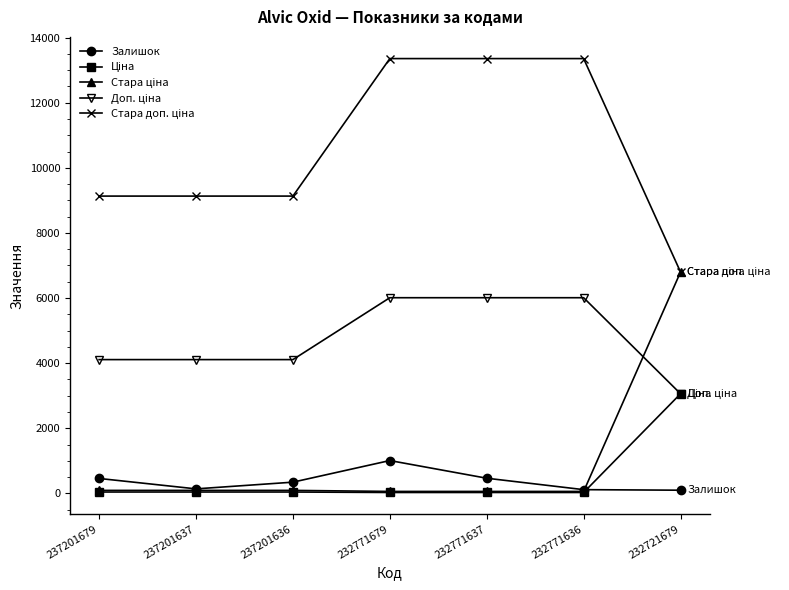

In Залишок, how many points are higher than both neighbors (excluding endpoints)?

1